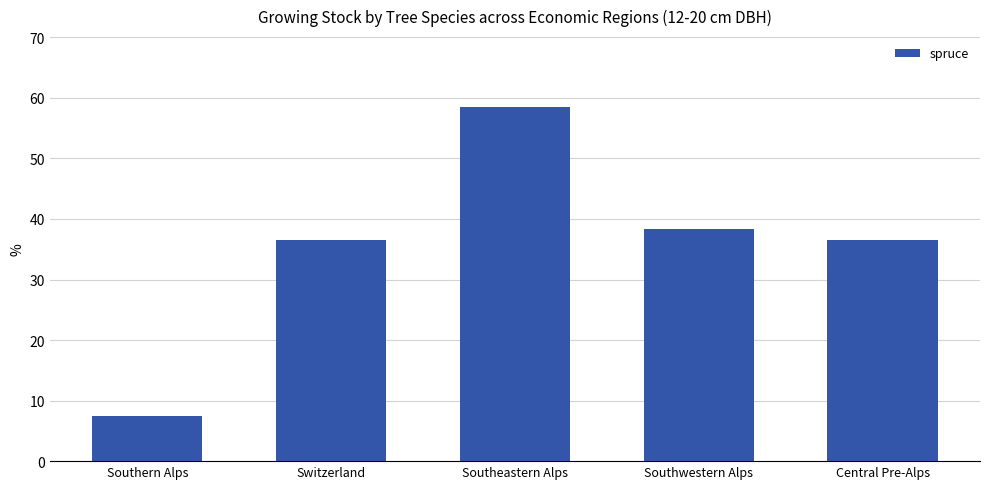

The chart shows a value of 3.6 at Southern Alps. True or false?

False